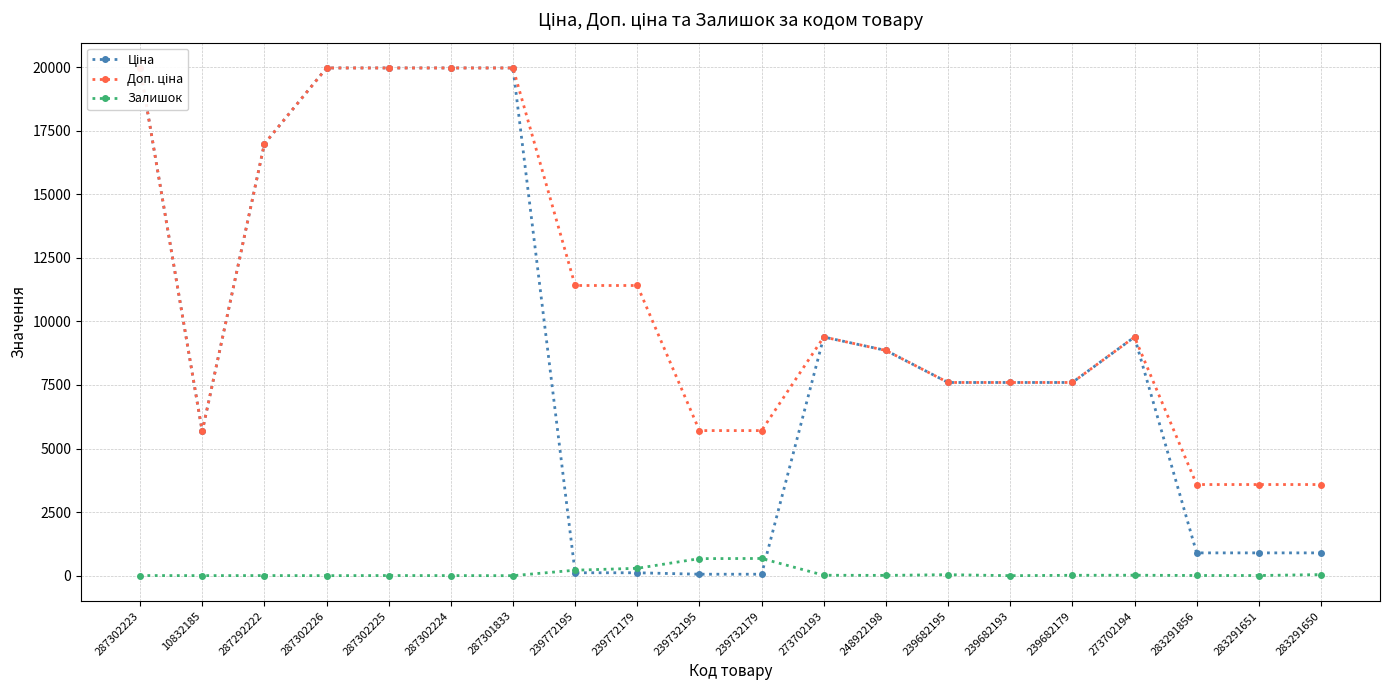

At which category does Залишок reach its first local valley?

10832185